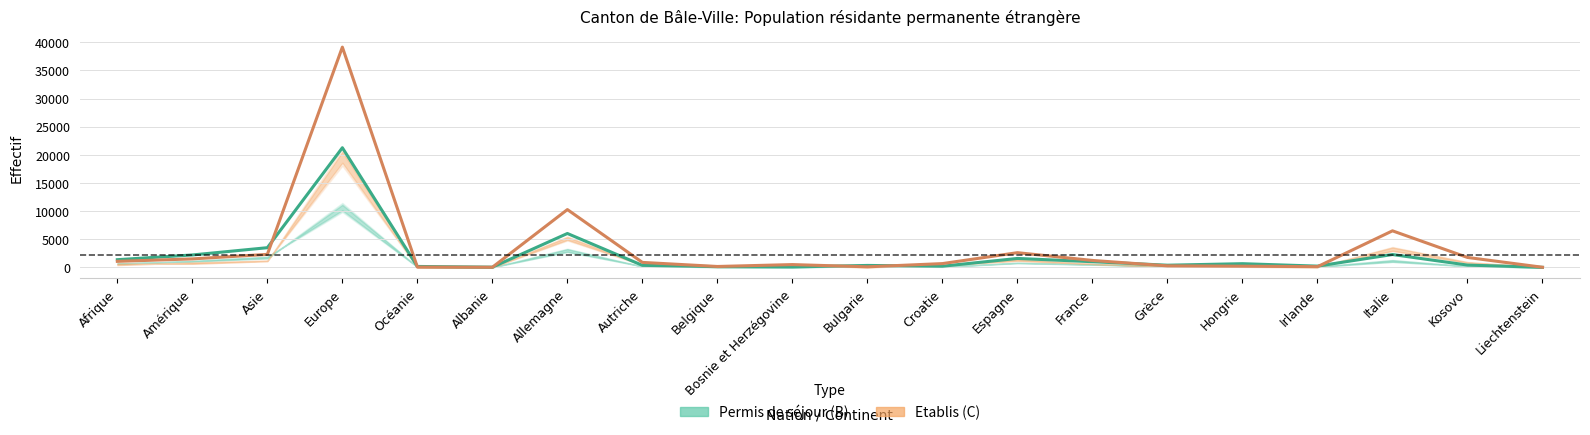

At how many categories does at least one series exceed 20060?

1